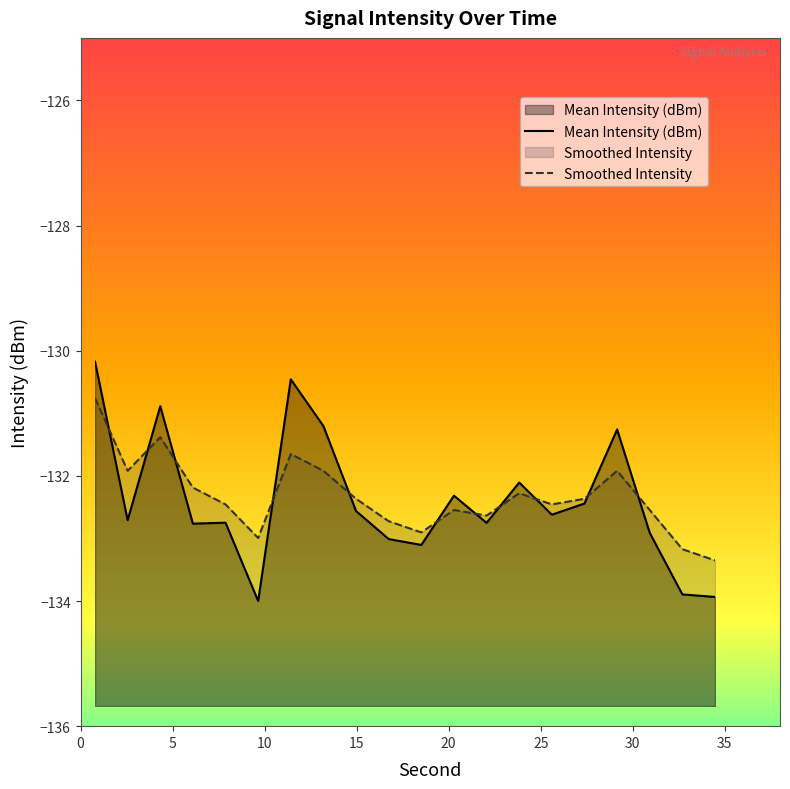

What is the average value of the Smoothed Intensity series?

34.0